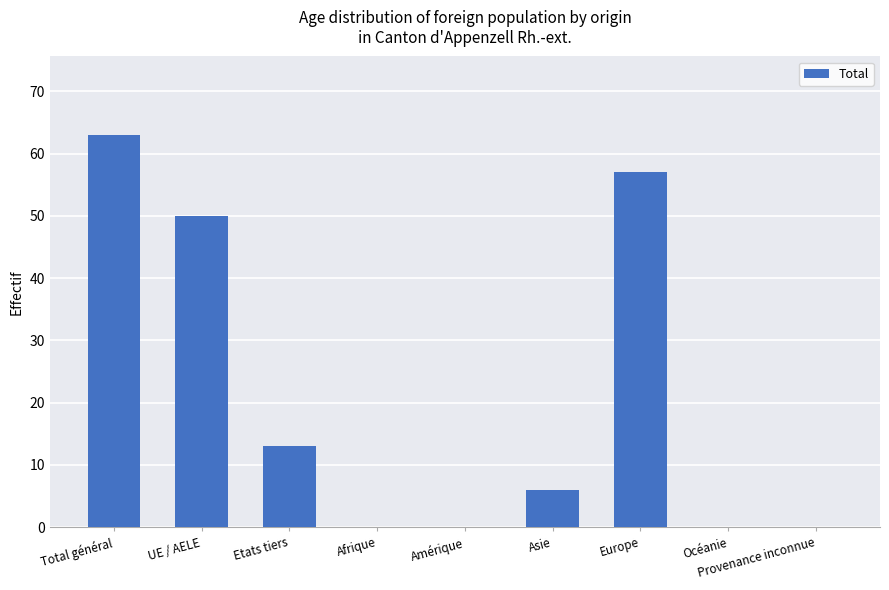

What is the sum of the values at Asie and Provenance inconnue?

6